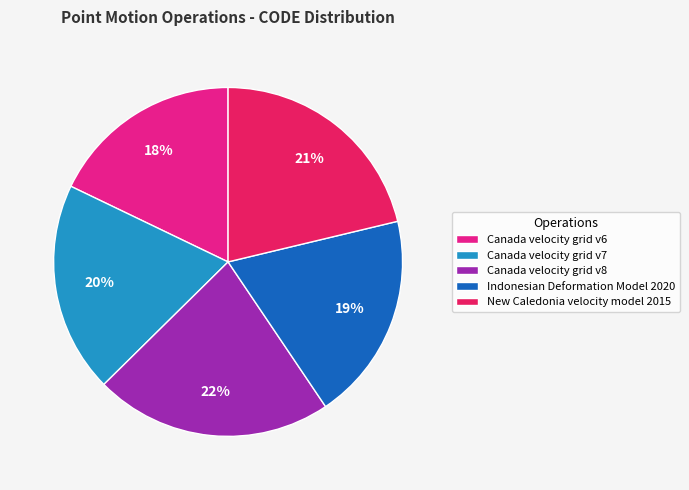

Is it true that New Caledonia velocity model 2015 is 21% of the pie?

True